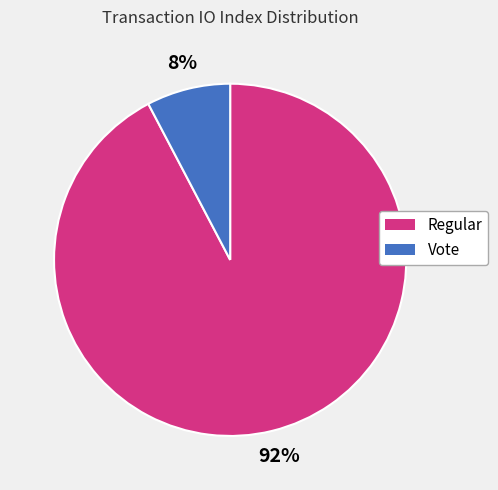

Is it true that Regular is 82% of the pie?

False